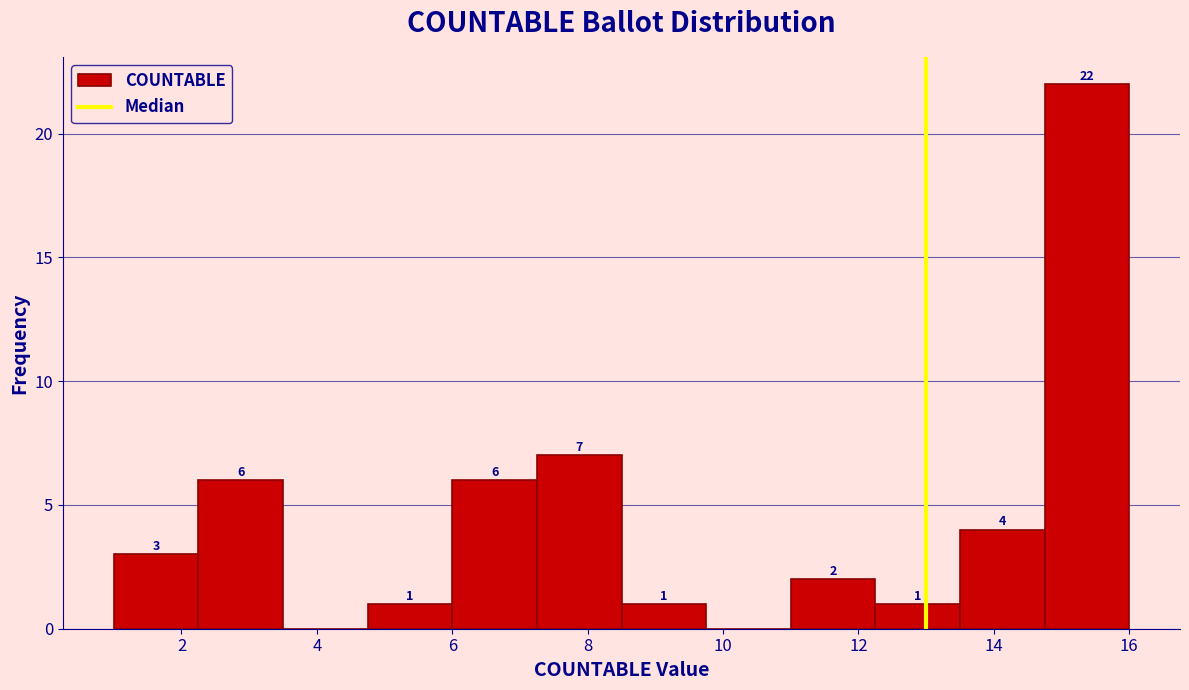

Over which range of the x-axis is the bar tallest?

14.75 to 16.00